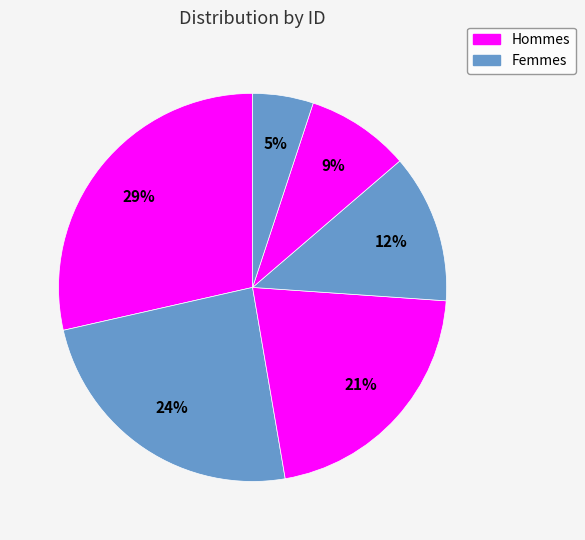

Count the number of slices in the pie.

6